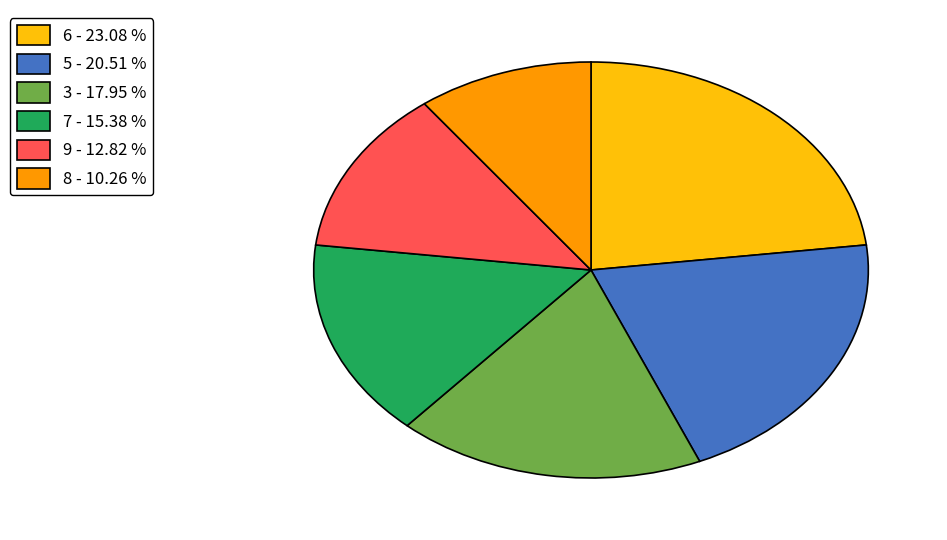

Between 6 - 23.08 % and 3 - 17.95 %, which is larger?

6 - 23.08 %